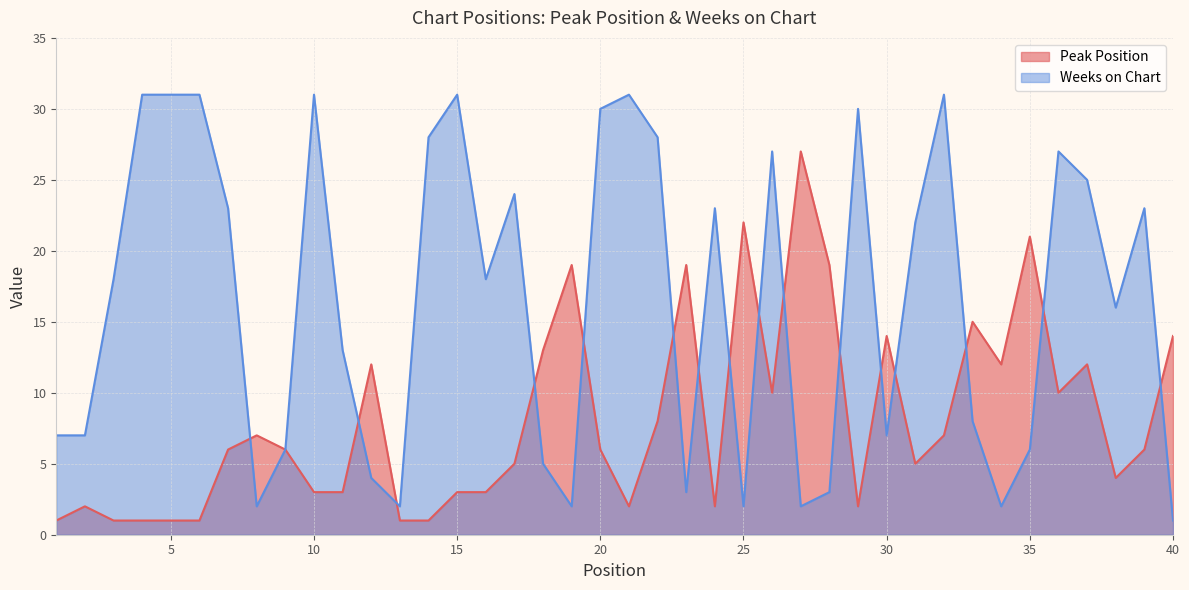

Does the chart display data point markers on the line(s)?

No